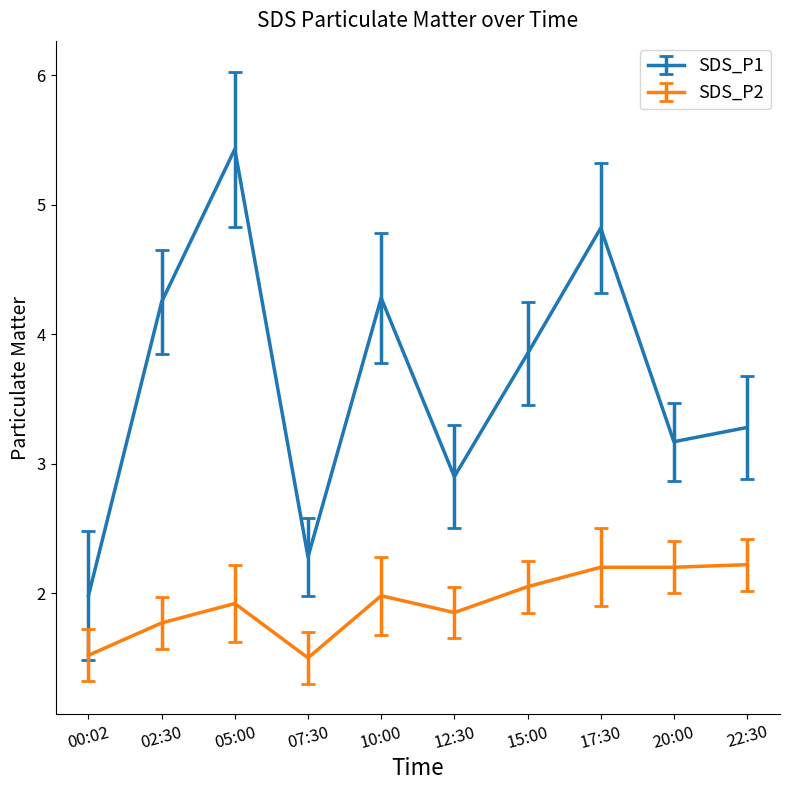

Which label corresponds to the largest value in the chart?

05:00